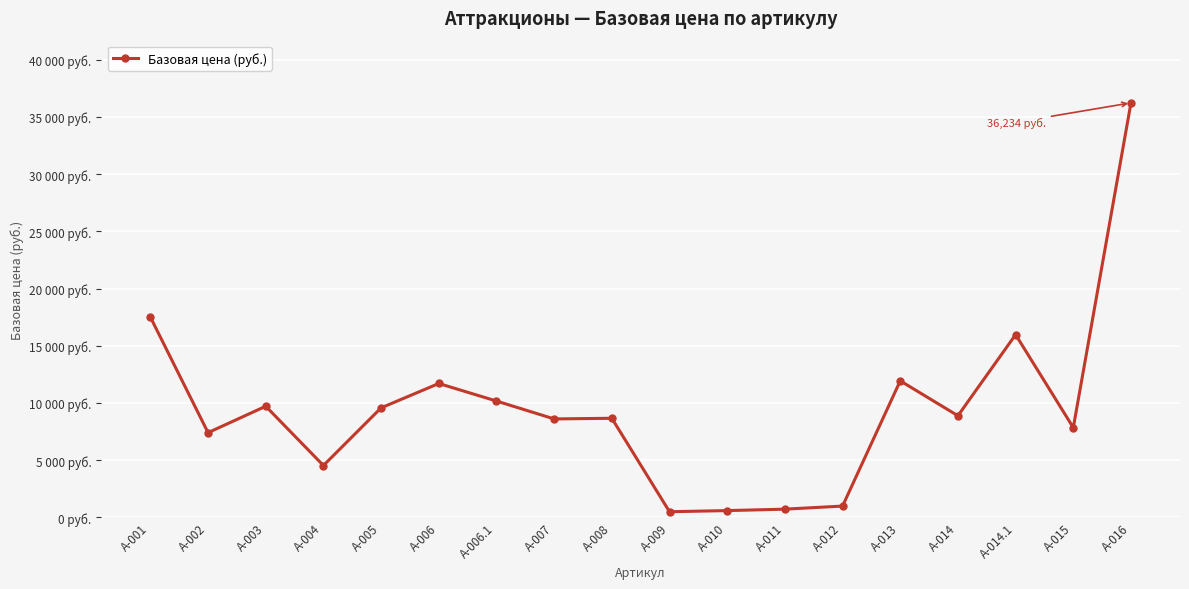

What is the label of the 13th point from the left?

А-012